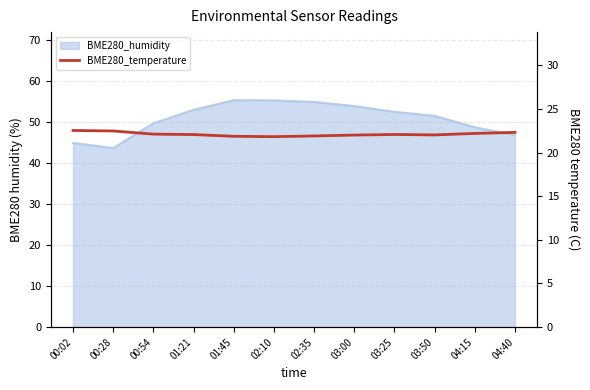

Is it true that the value at 03:00 is 29.6?

False